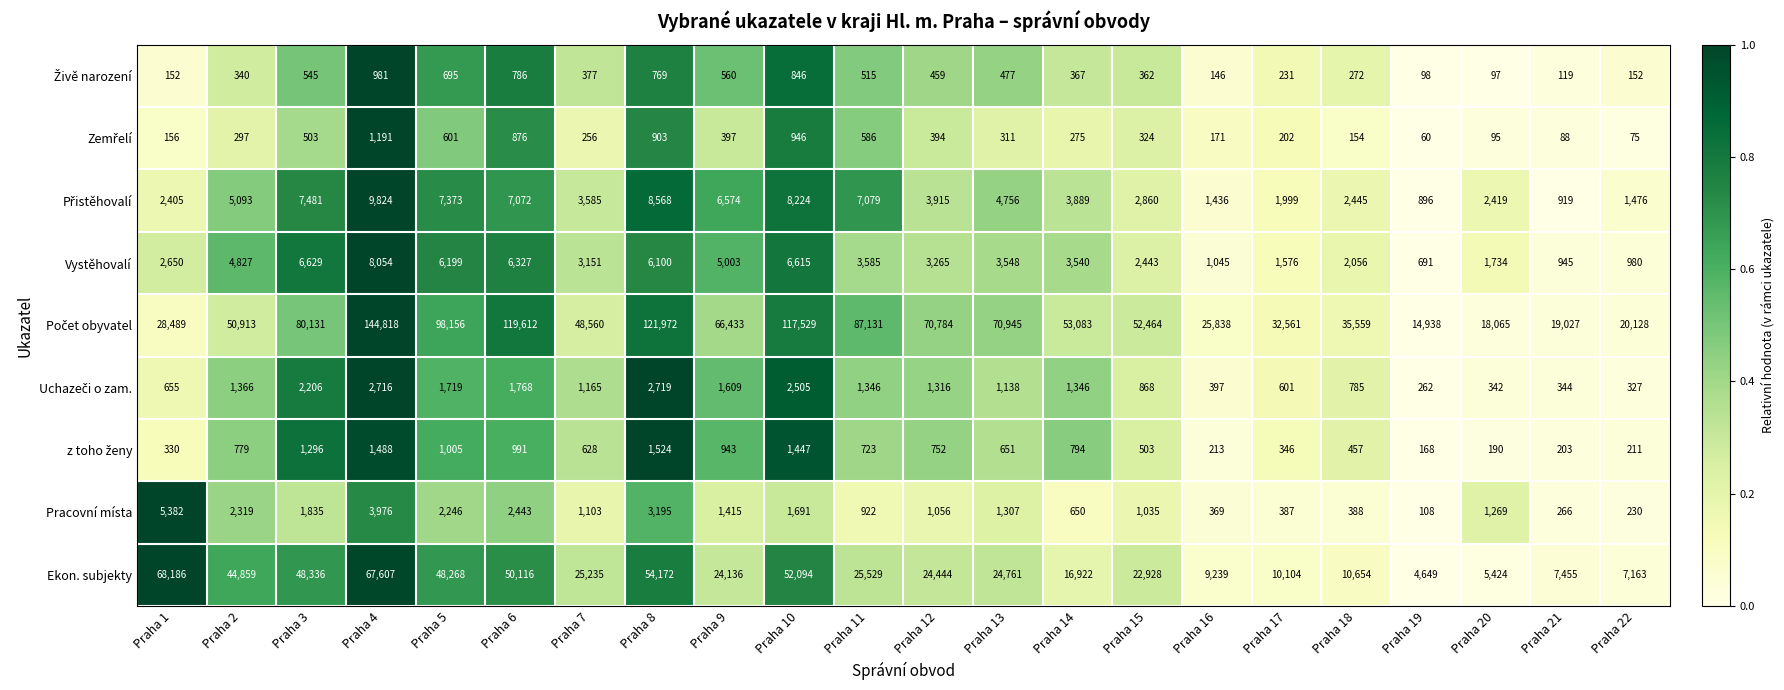

What is the spread (max minus min) of values at Praha 5?

97555